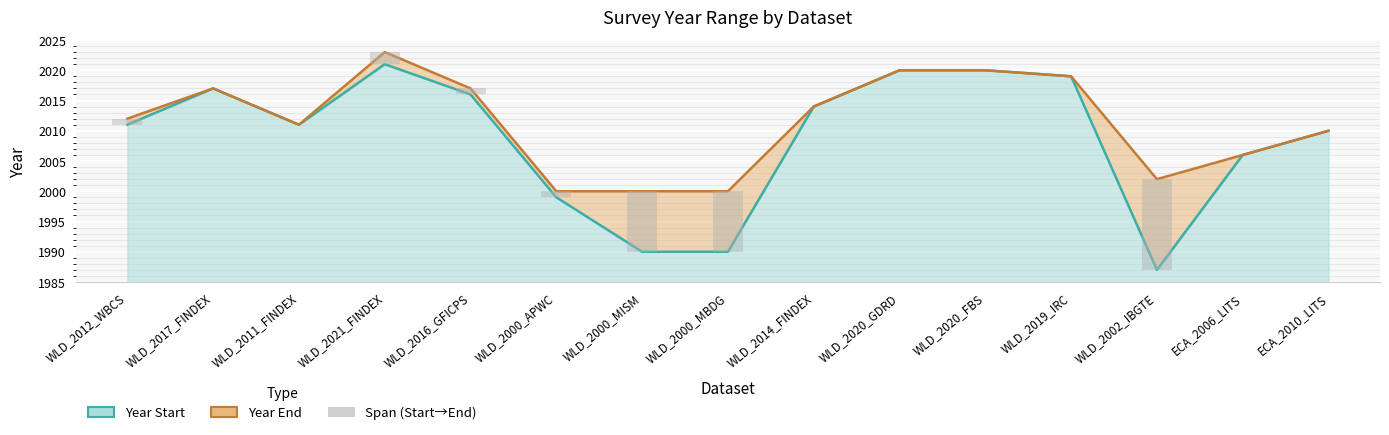

Which series has the largest total across all categories?

year_end_line